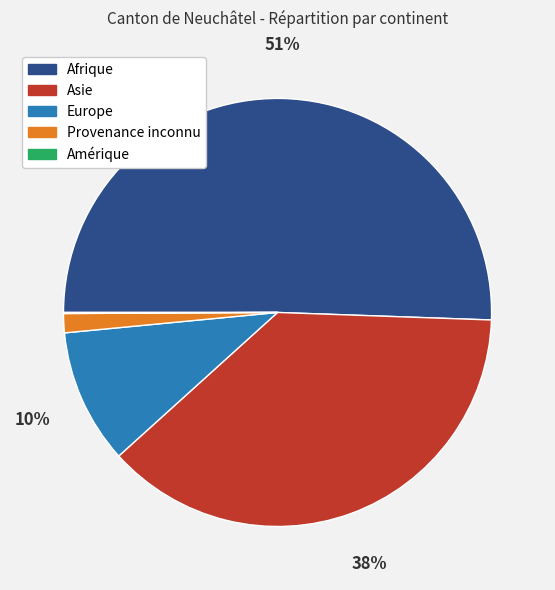

Does Afrique account for over 50% of the chart?

Yes